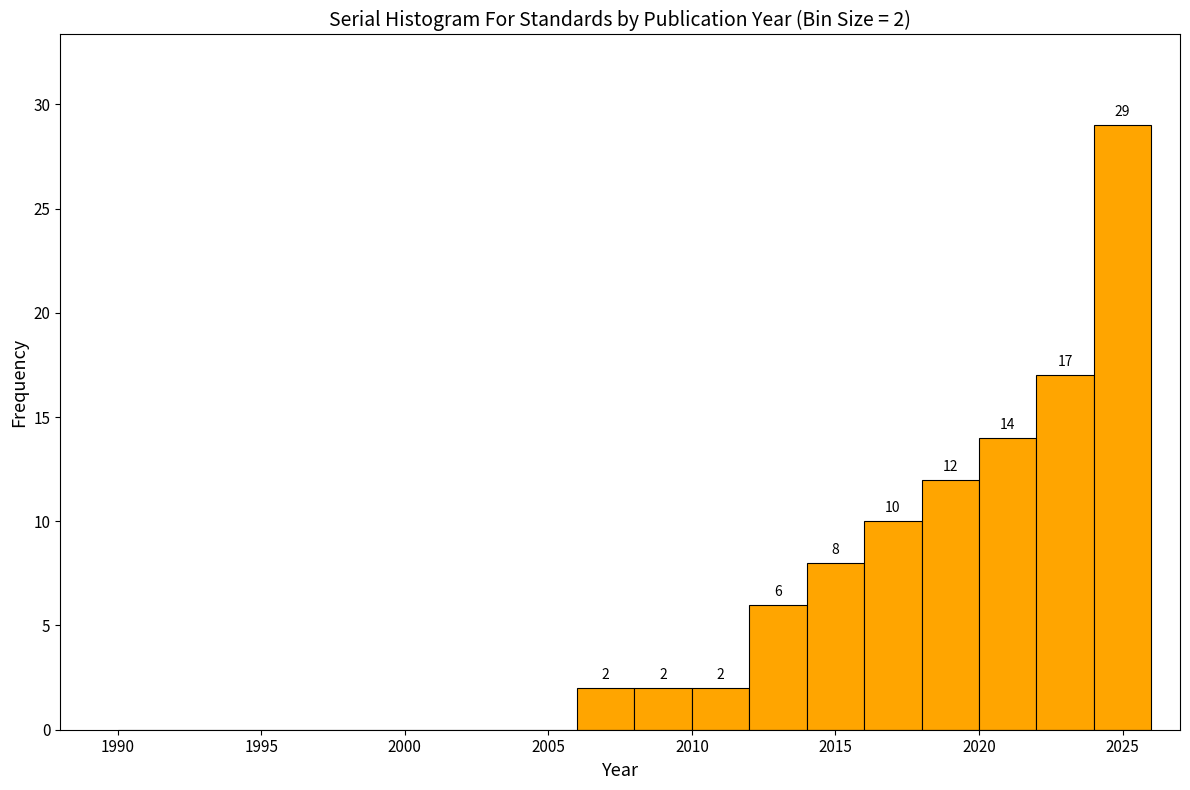

Which range on the x-axis has the tallest bar?

2024 to 2026